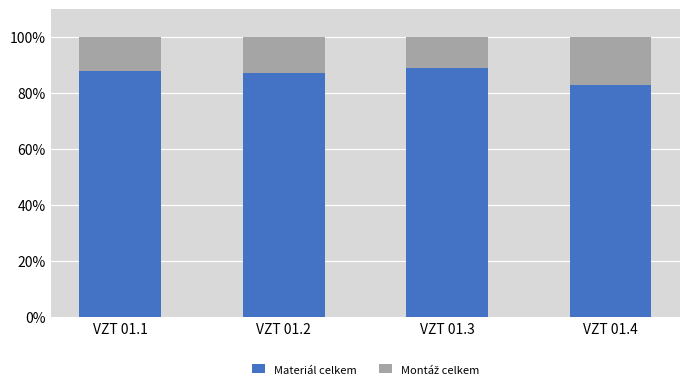

The value of Materiál celkem at VZT 01.3 is 89. True or false?

True